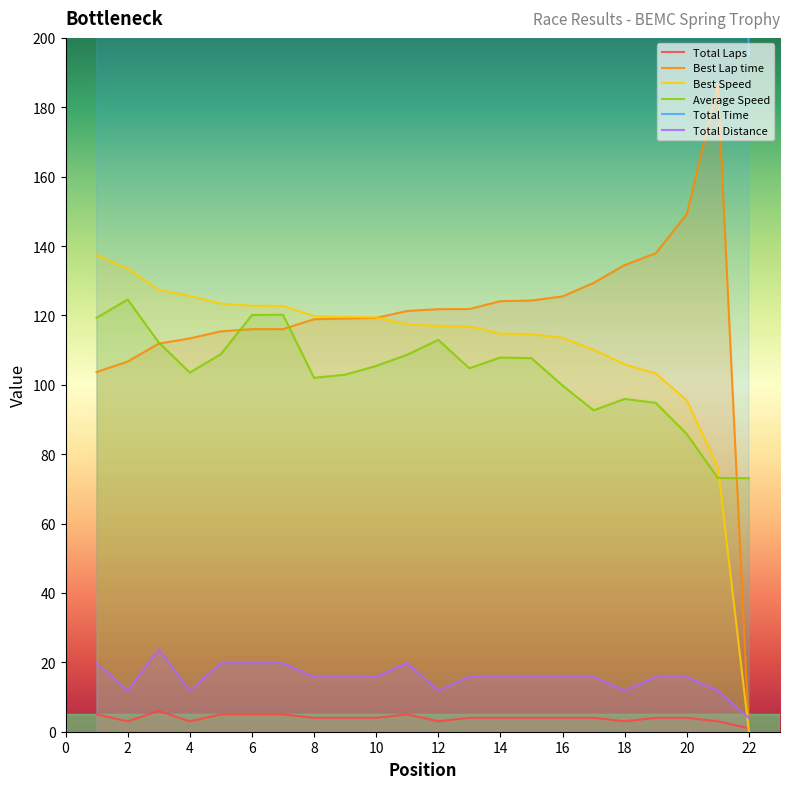

Is it true that Best Speed equals 117.0 at 12?

True